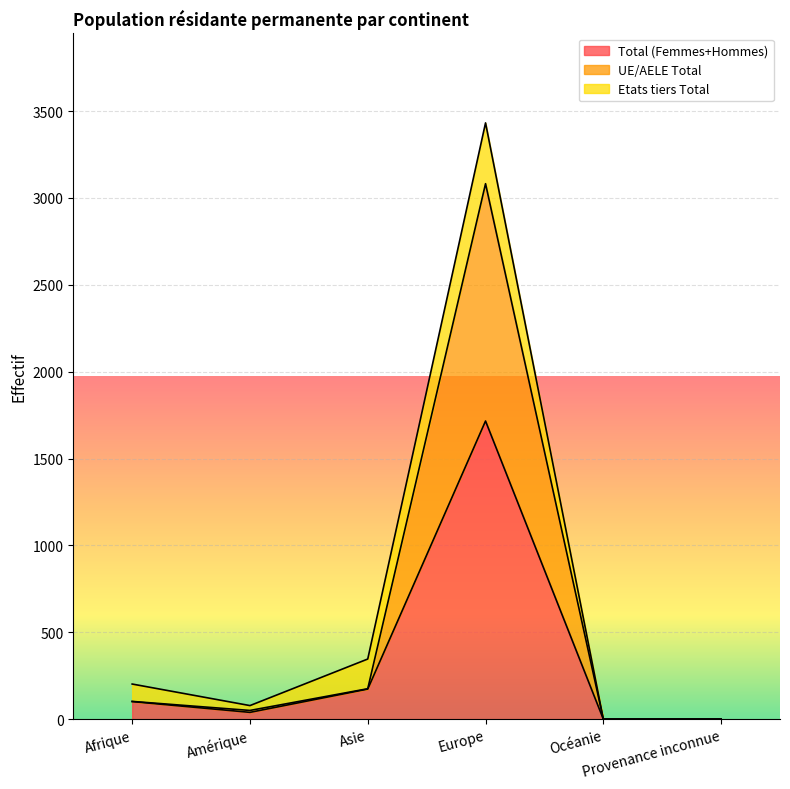

The value of UE/AELE Total at Amérique is 30. True or false?

False